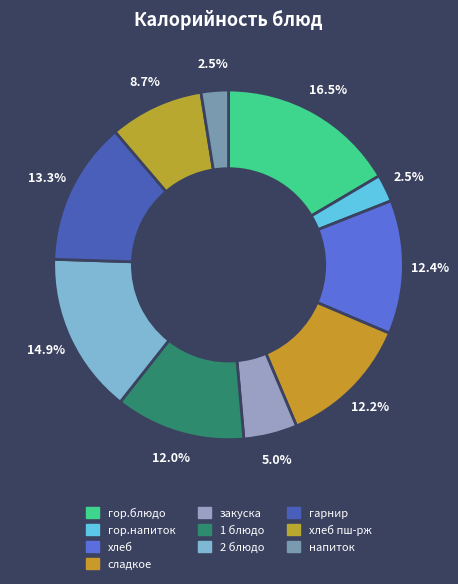

To the nearest percent, what is the difference between the largest and smallest slice percentages?

14%